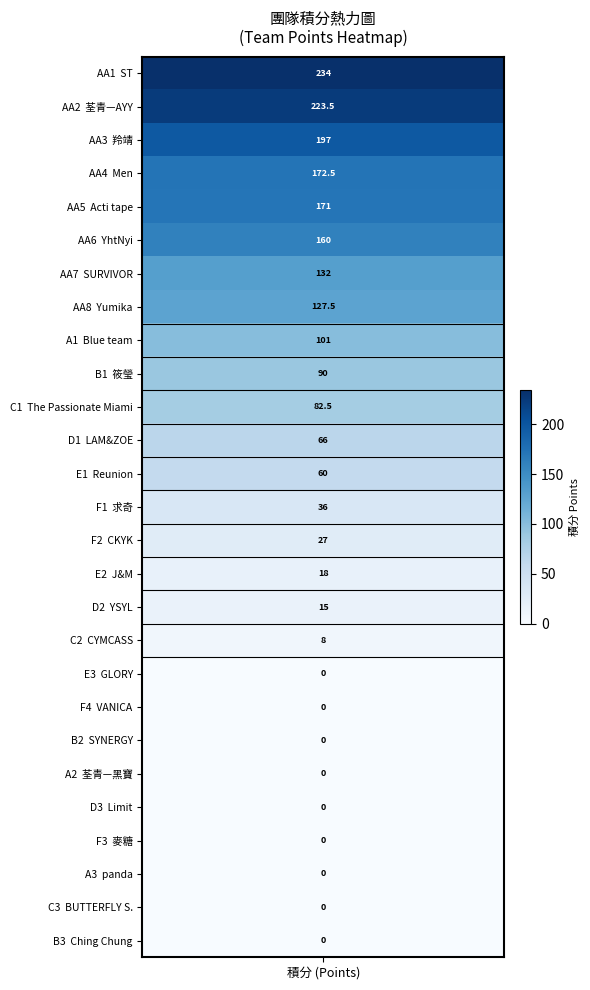

Which series has the widest spread of values?

ST